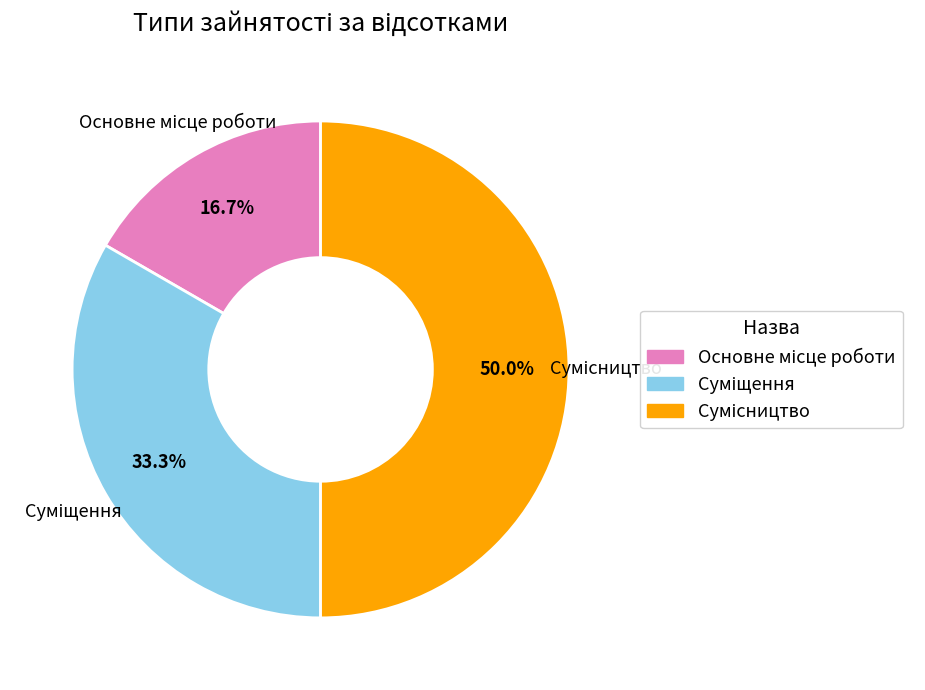

Count the number of slices in the pie.

3